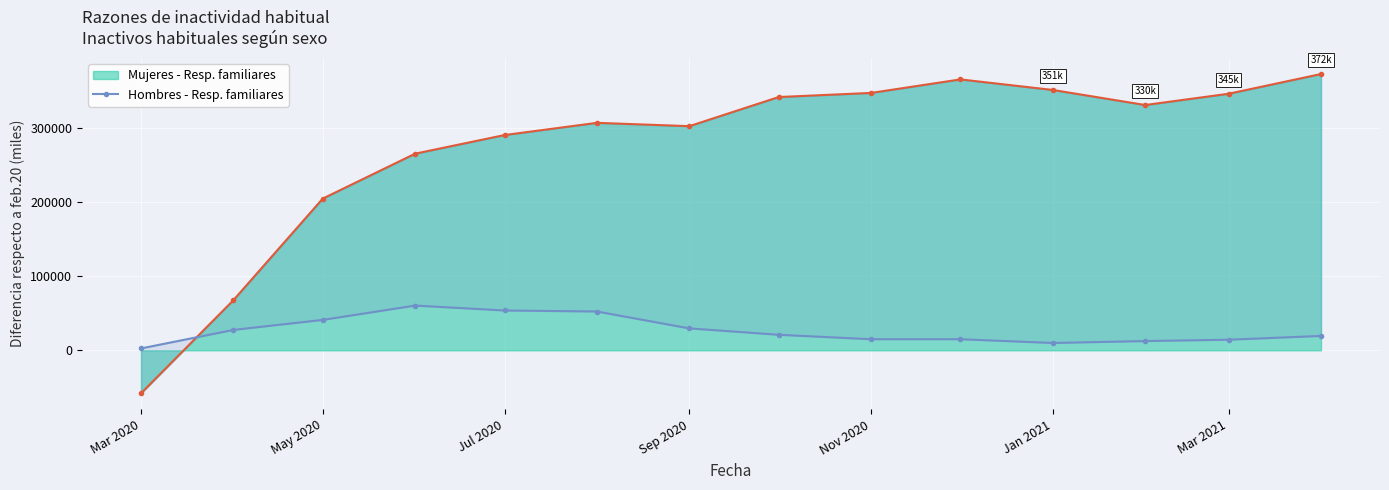

What is the lowest value of the Mujeres - Resp. familiares series?

-57890.6